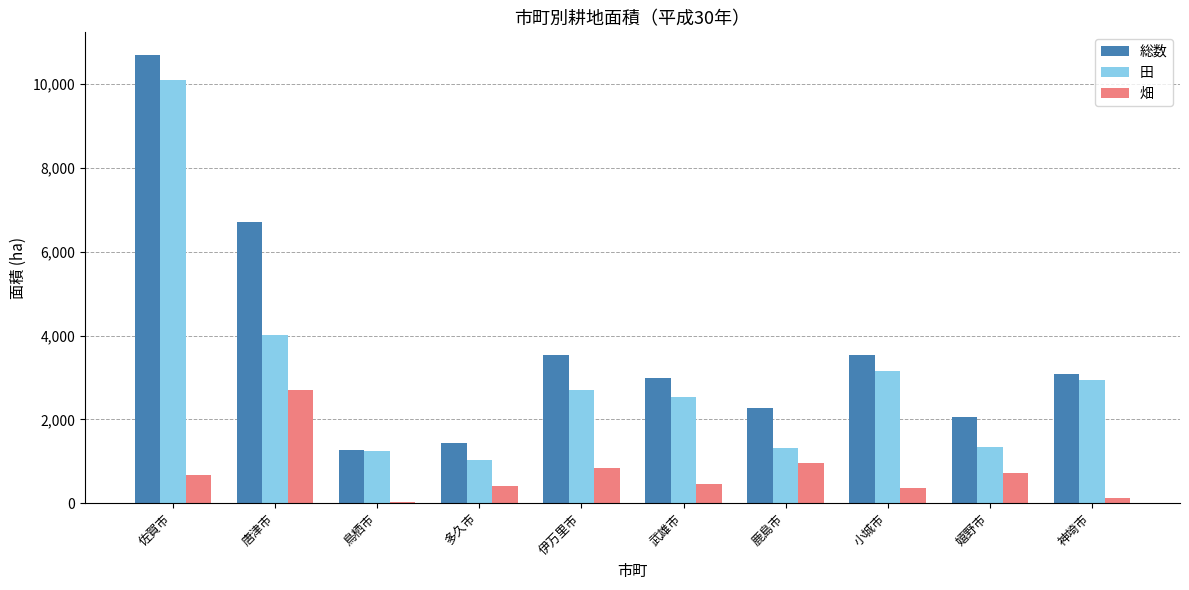

At which category is the sum across all series the highest?

佐賀市